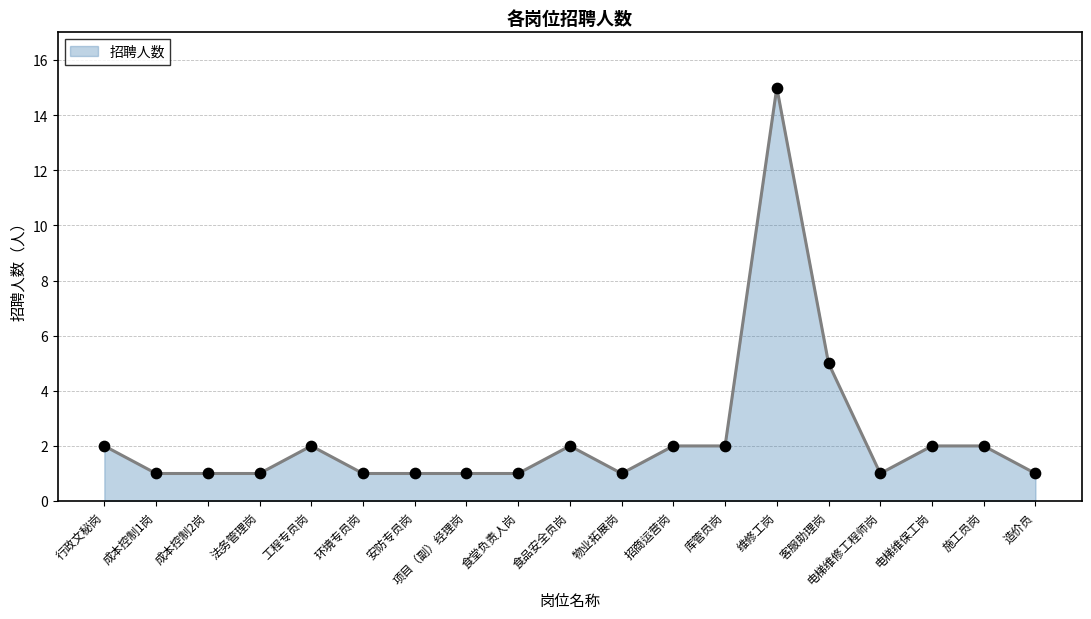

What is the change in value from 成本控制1岗 to 电梯维保工岗?

+1